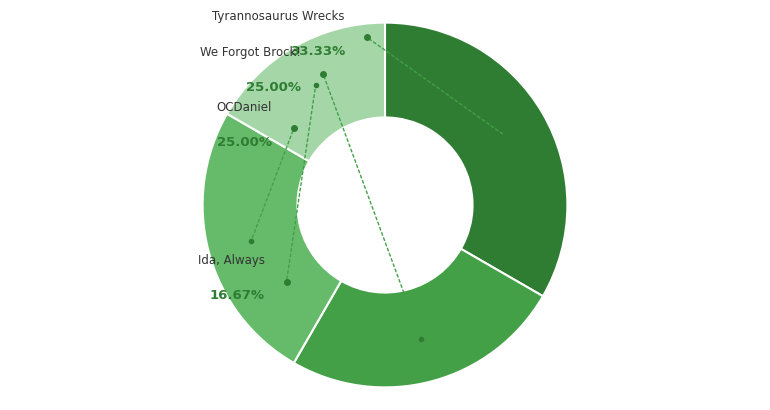

What is the total percentage of Ida, Always and We Forgot Brock!?

41.7%